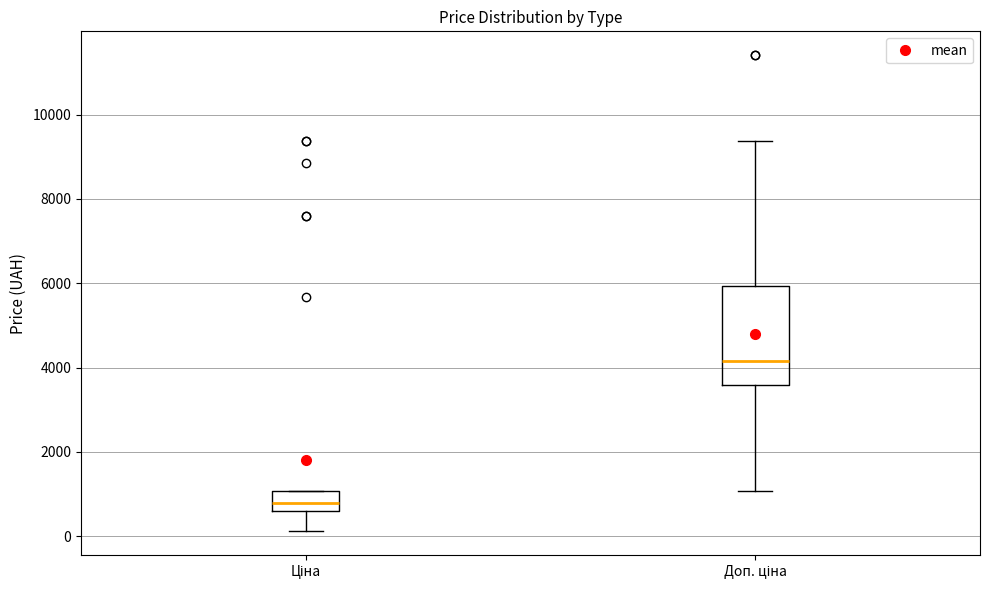

Comparing the boxes themselves (not the whiskers), which one is the tallest?

Доп. ціна